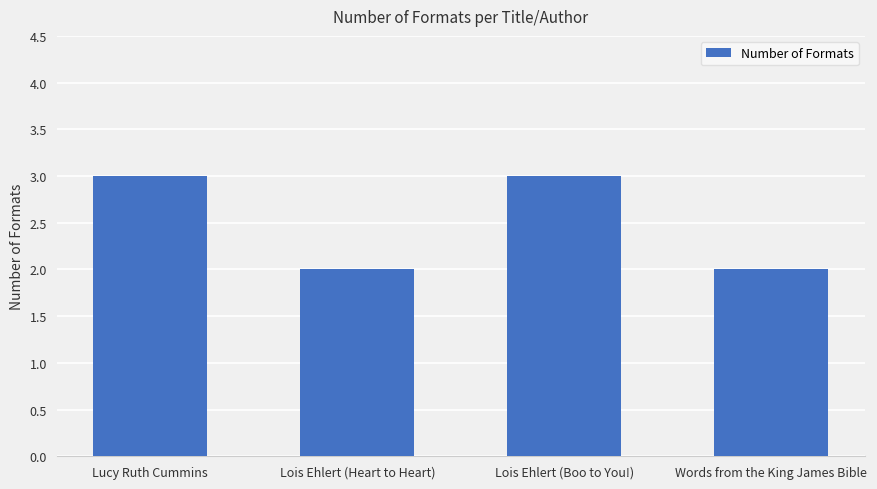

True or false: the data shows 3 at Lucy Ruth Cummins.

True